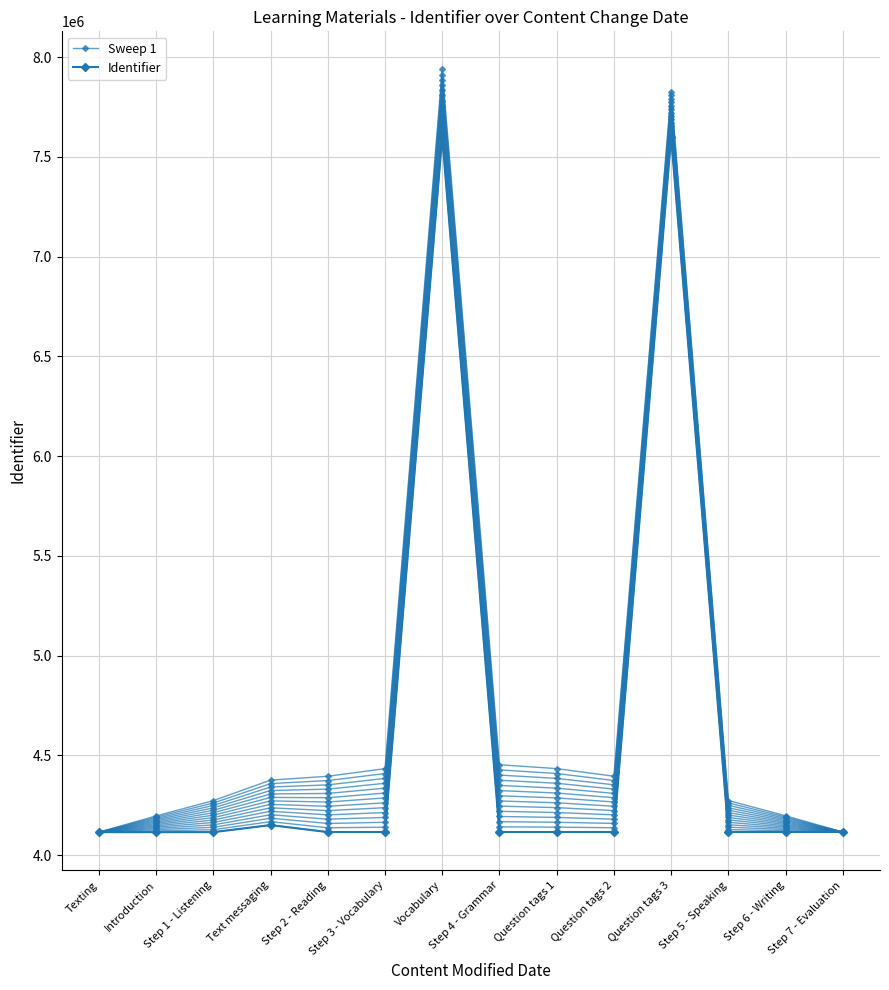

Which category has the highest value in the Sweep 1 series?

Question tags 3